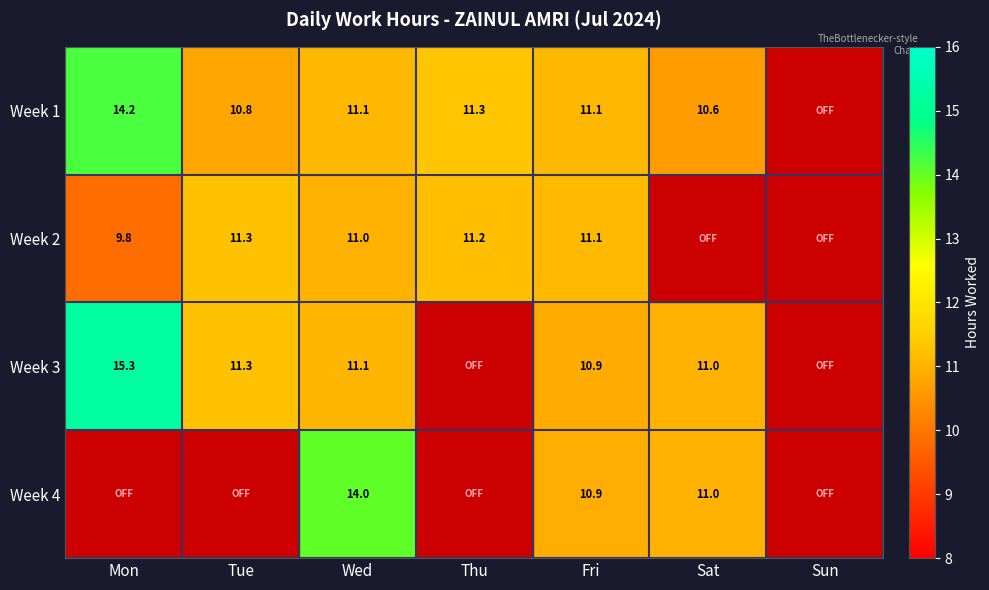

What is the sum of the Week 1 values at Wed and Sat?

21.7